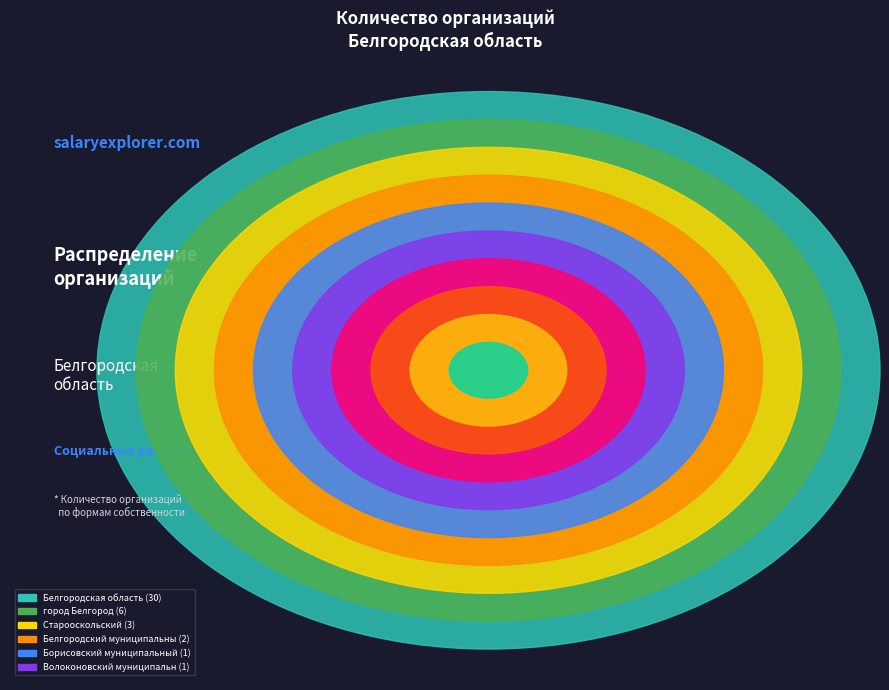

Between Старооскольский and Корочанский муниципальный район, which is larger?

Старооскольский